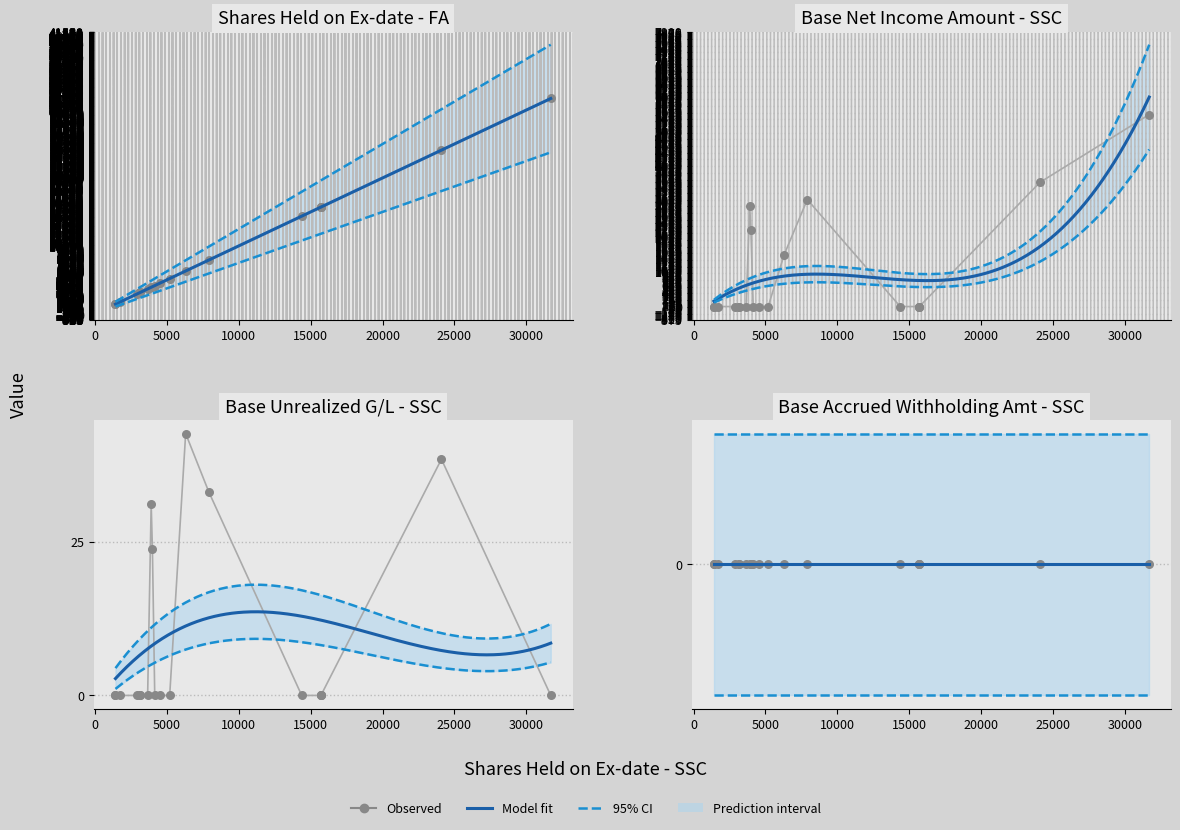

Which series has the widest spread of Y values?

Shares Held on Ex-date - FA